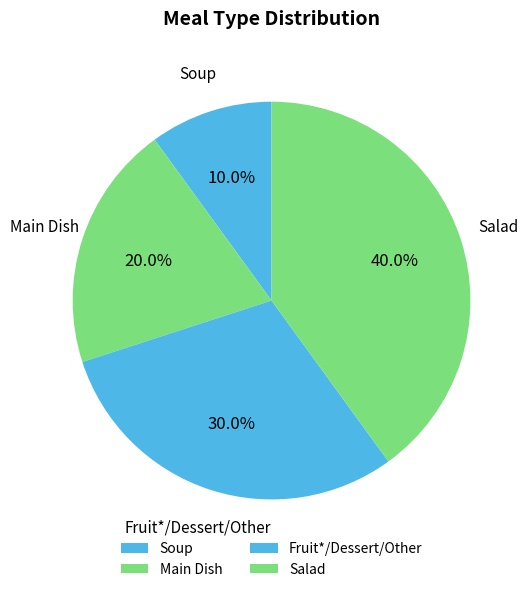

Count the number of slices in the pie.

4